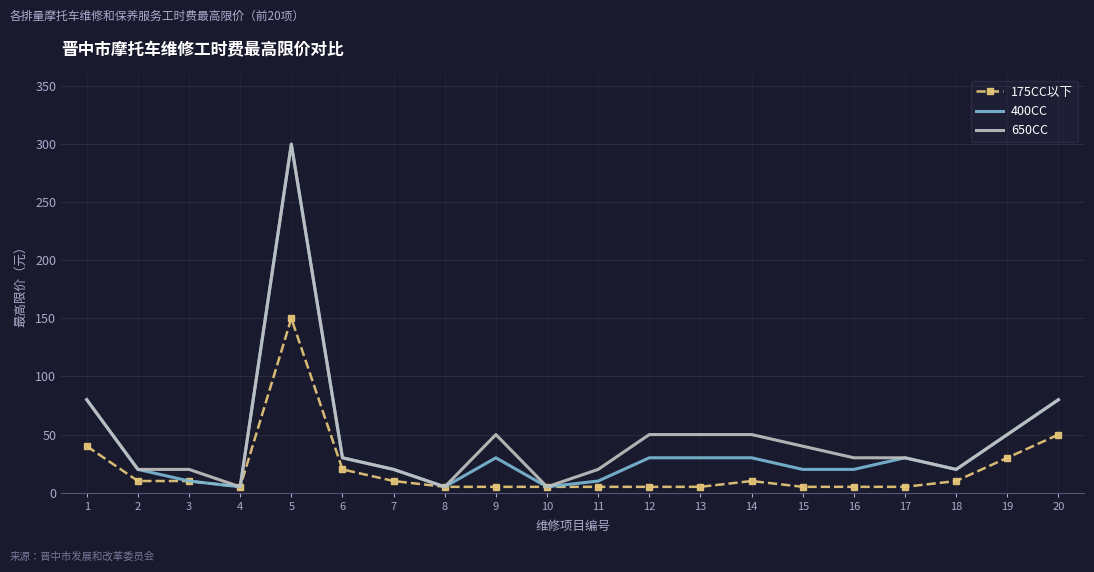

Is the value of 175CC以下 at 20 greater than the value of 400CC at 11?

Yes